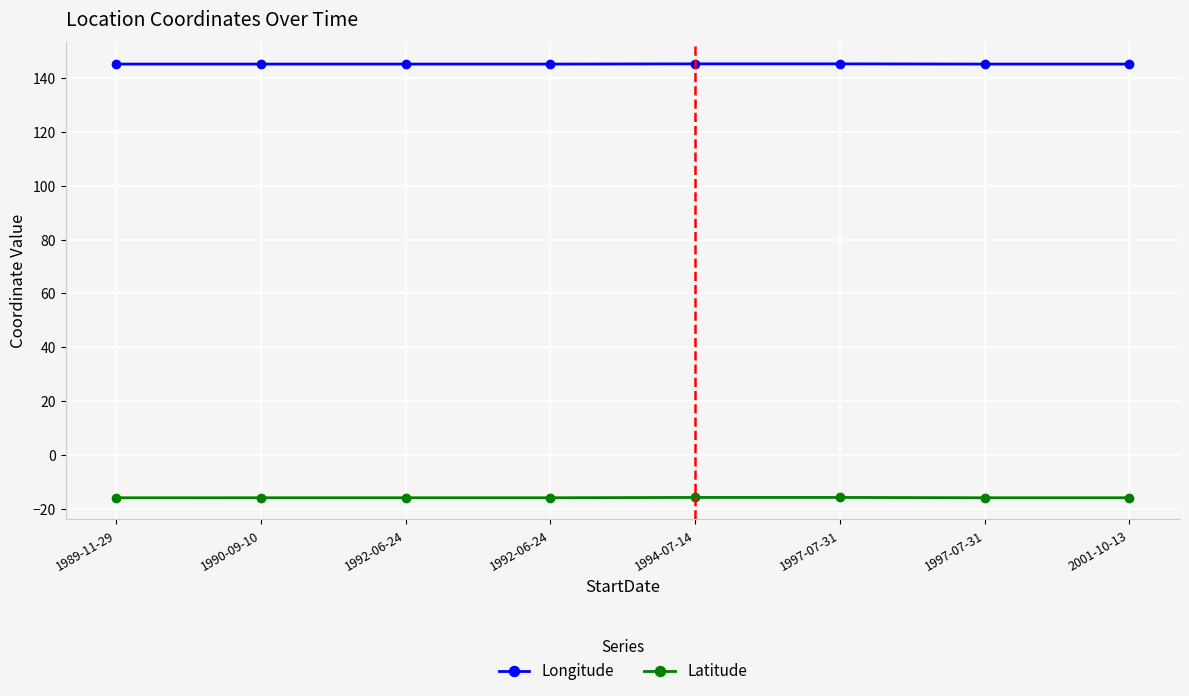

What are all the series names shown in the legend?

Longitude, Latitude